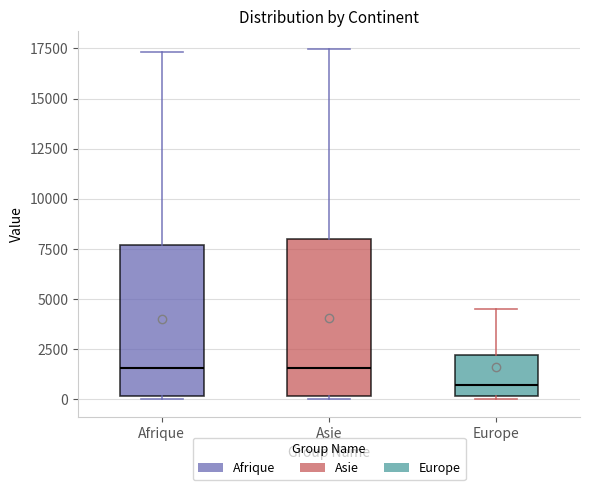

Reading left to right, read every box against the y-axis: the position of its median line, the range the box covers, and the ends of its whiskers. The values are not printed on the chart, so give them approximately, as read against the axis.

Afrique: median 1500, box 0 to 7500, whiskers 0 (just below the box's lower edge) to 17500
Asie: median 1500, box 0 to 8000, whiskers 0 (just below the box's lower edge) to 17500
Europe: median 500, box 0 to 2000, whiskers 0 to 4500